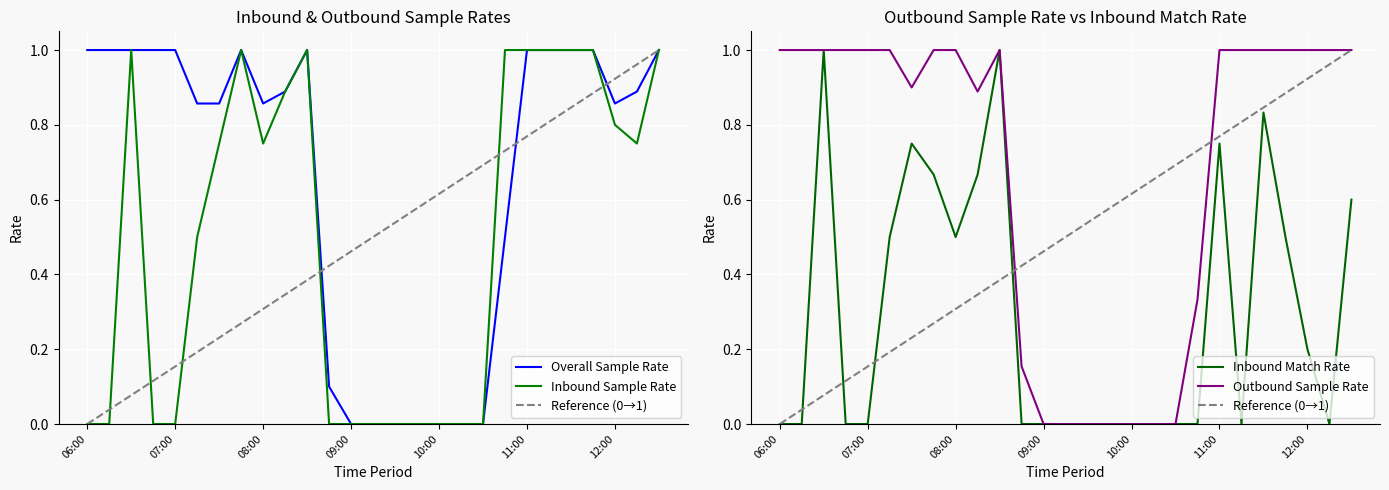

Where is the first local minimum for Inbound Sample Rate?

08:00